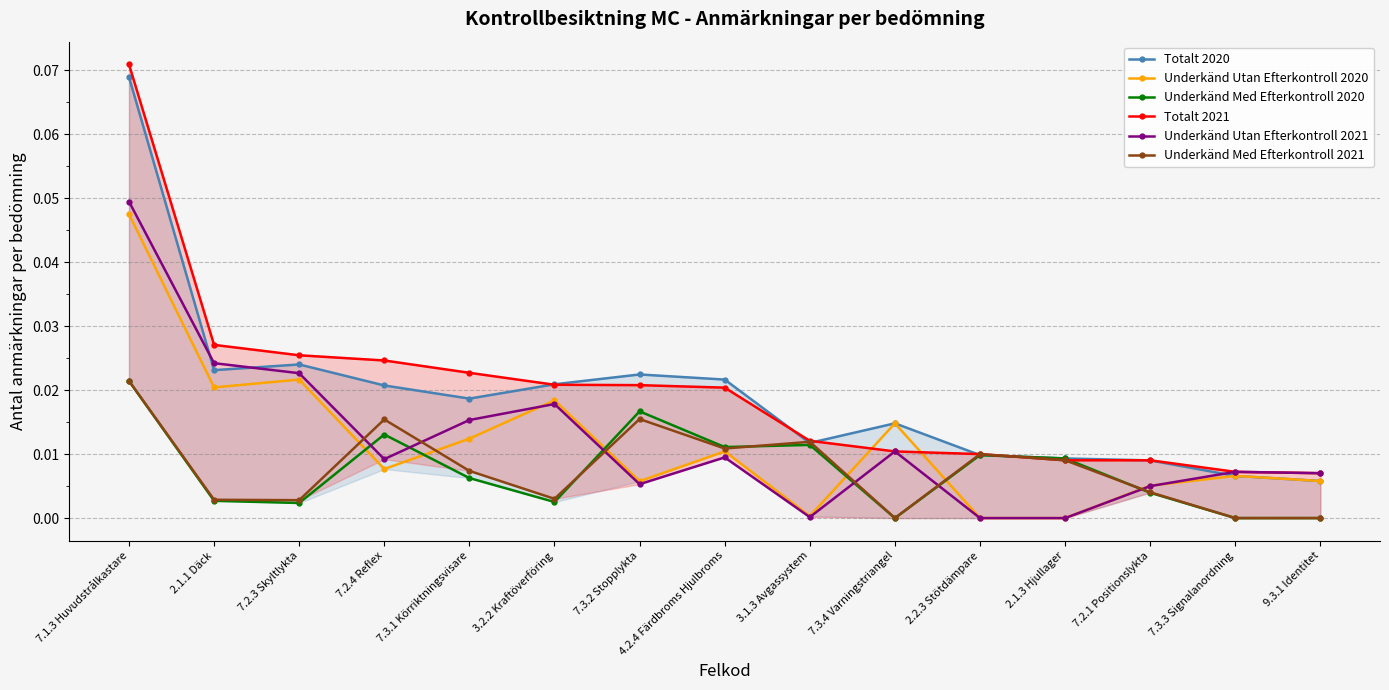

At which label does Underkänd Utan Efterkontroll 2020 reach its minimum?

2.2.3 Stötdämpare